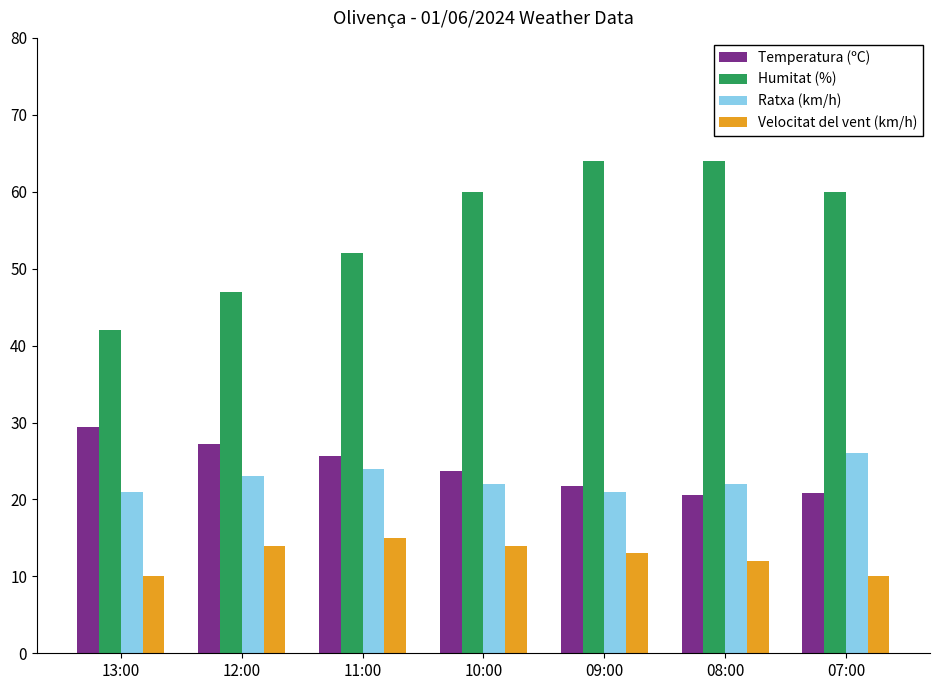

What is the label of the 5th bar from the right?

11:00